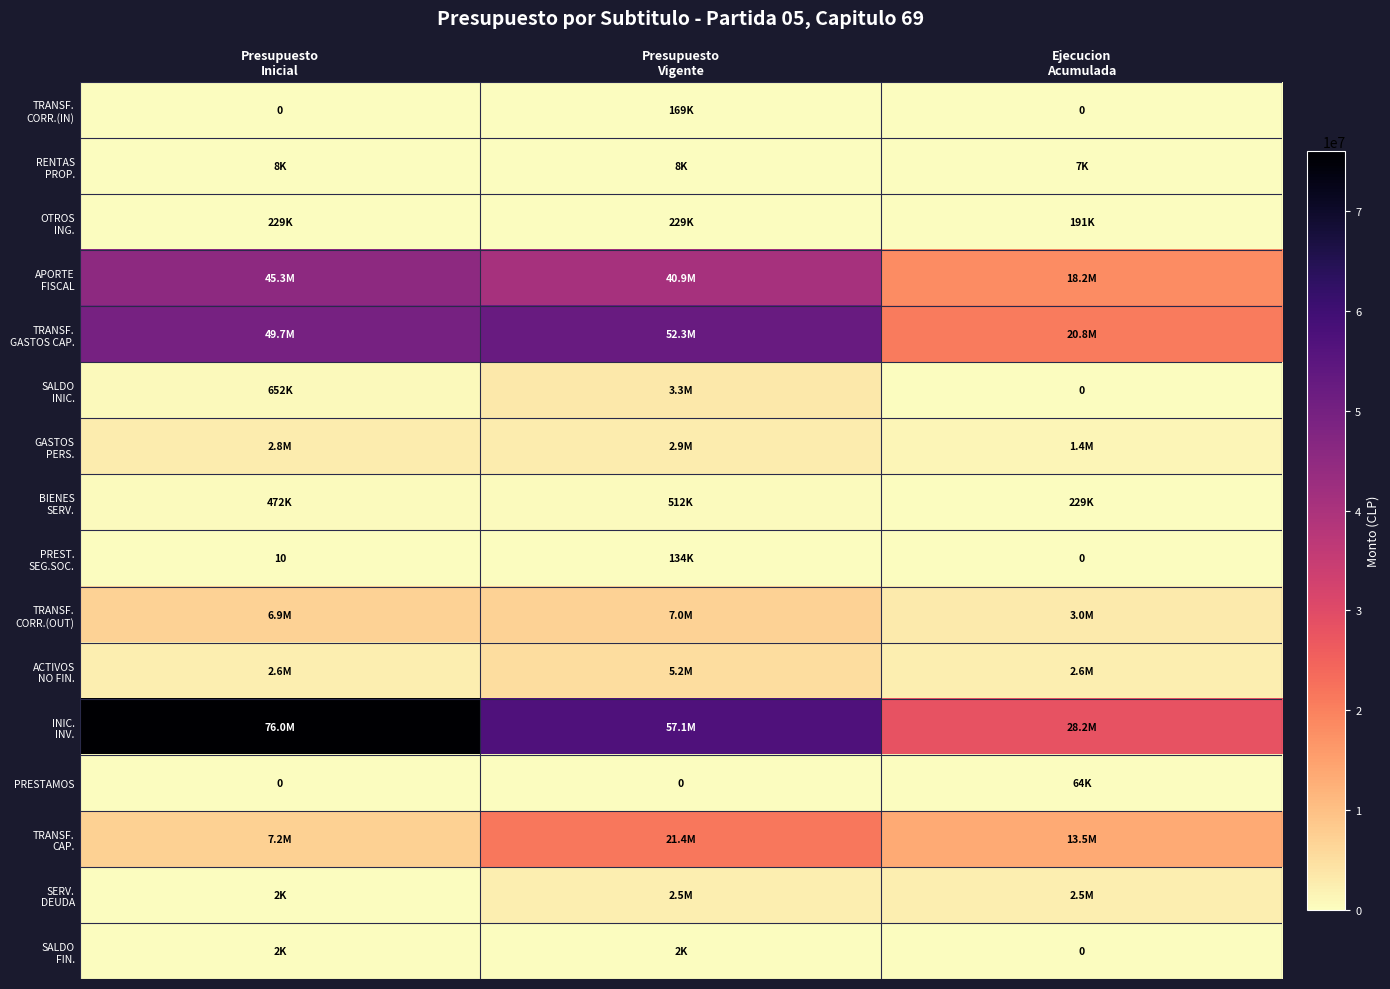

What is the difference between the SALDO INIC. values at Ejecucion Acumulada and Presupuesto Vigente?

3291344